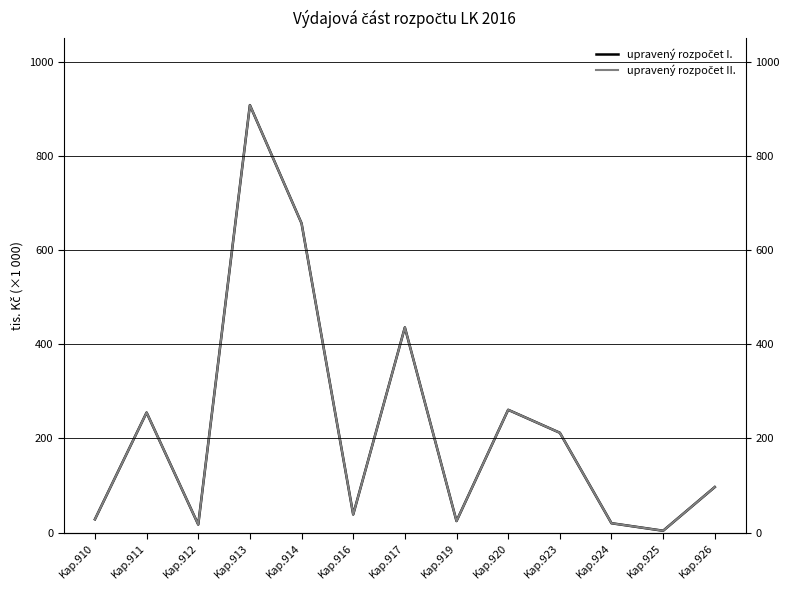

Reading left to right, transcribe all the data shown in this chart.

upravený rozpočet I.: Kap.910=28361.8	Kap.911=255021.9	Kap.912=17207.0	Kap.913=907840.0	Kap.914=656877.6	Kap.916=38580.0	Kap.917=435769.9	Kap.919=24600.0	Kap.920=260850.8	Kap.923=212094.1	Kap.924=20000.0	Kap.925=4016.0	Kap.926=96778.3
upravený rozpočet II.: Kap.910=28361.8	Kap.911=255021.9	Kap.912=17232.0	Kap.913=907840.0	Kap.914=656877.6	Kap.916=38580.0	Kap.917=435744.9	Kap.919=24600.0	Kap.920=260850.8	Kap.923=212094.1	Kap.924=20000.0	Kap.925=4016.0	Kap.926=96778.3